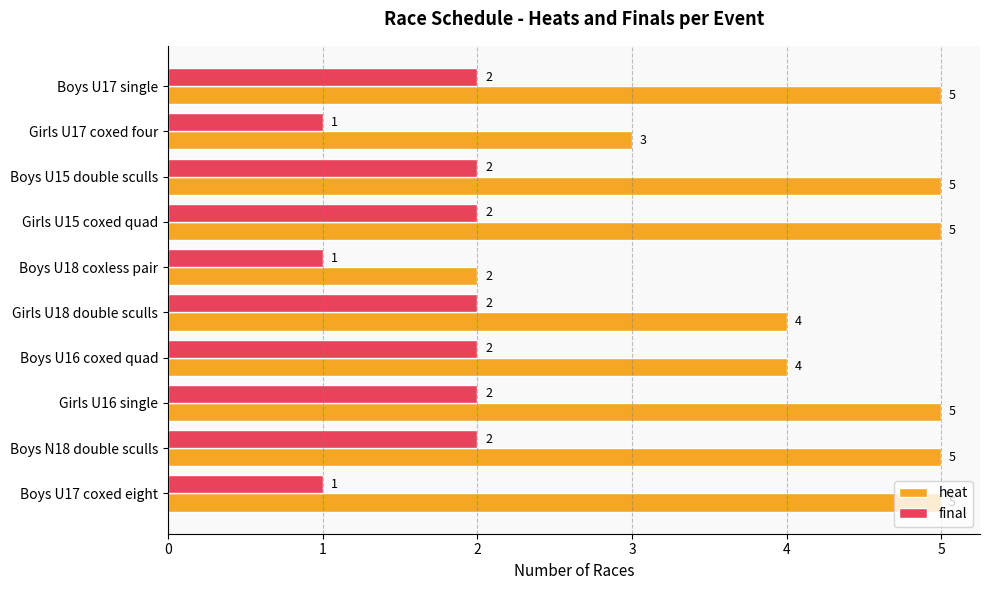

Count the final values in the range 1 to 2.

10